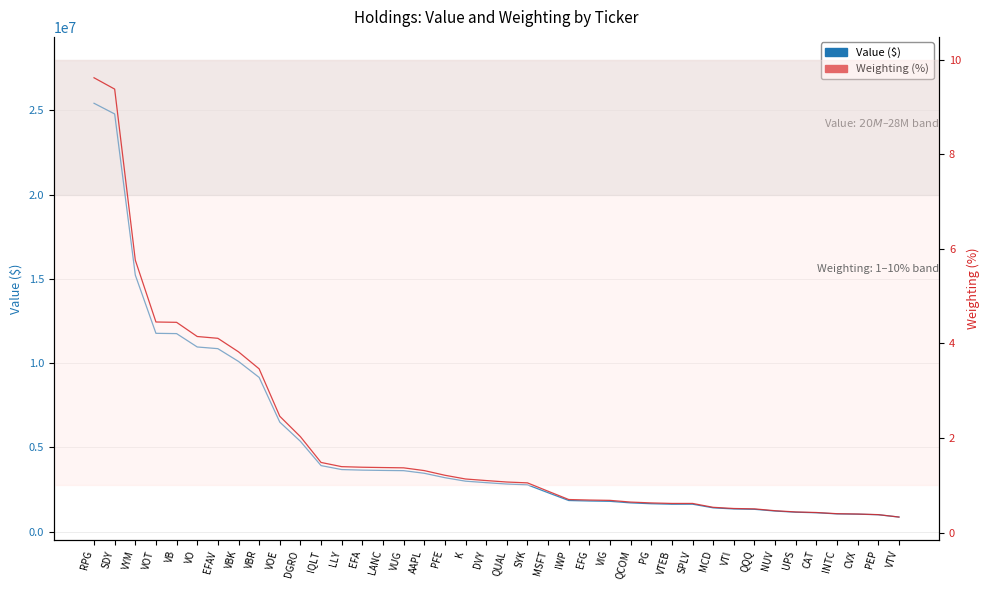

List the series in order of their peak value, lowest first.

Weighting (%), Value ($)